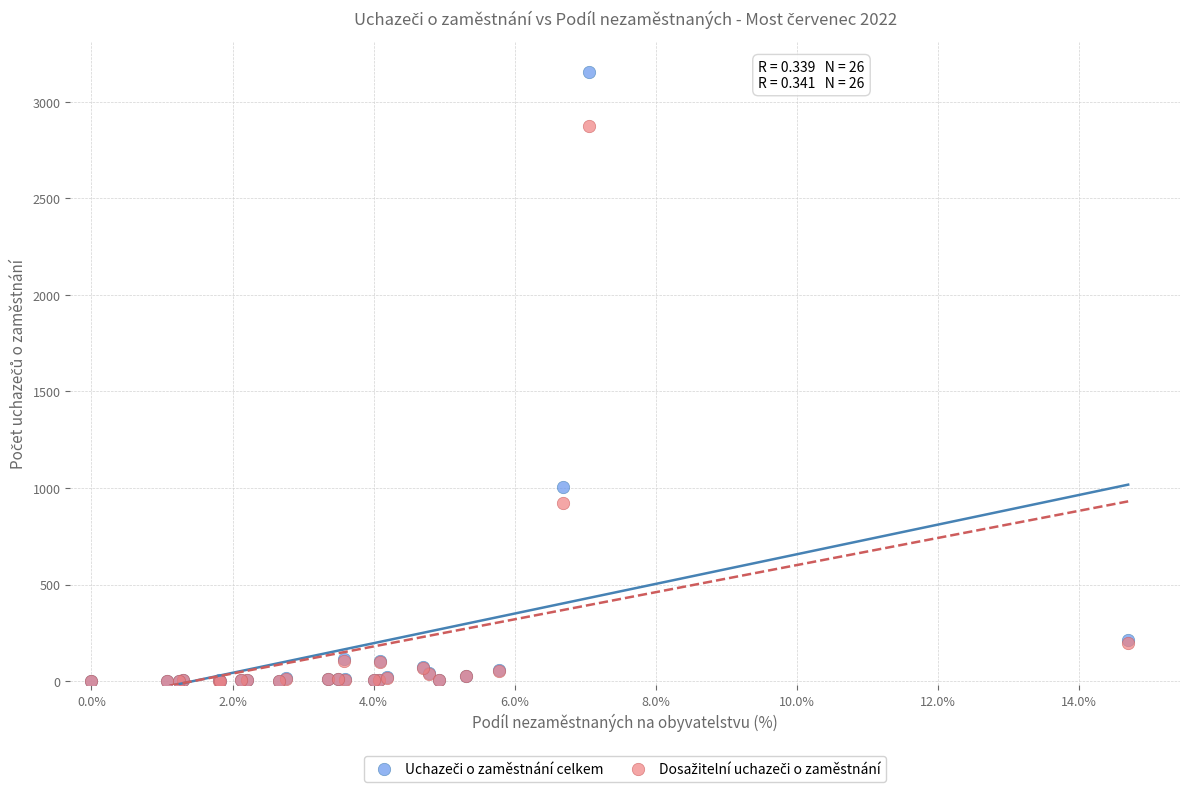

Across all series, what Y value is closest to 1576?

1003